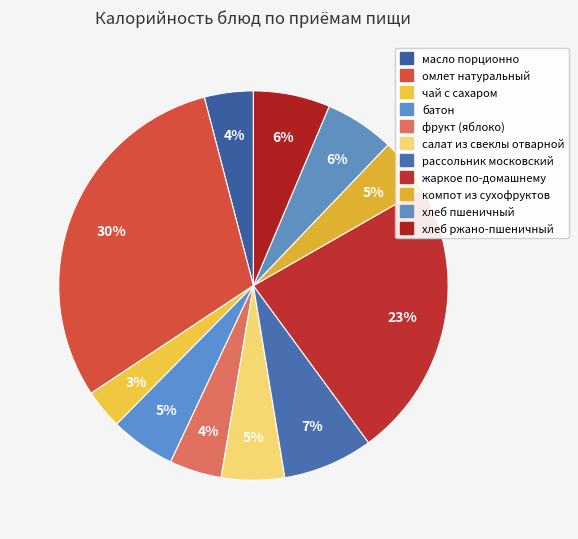

Count the number of slices in the pie.

11